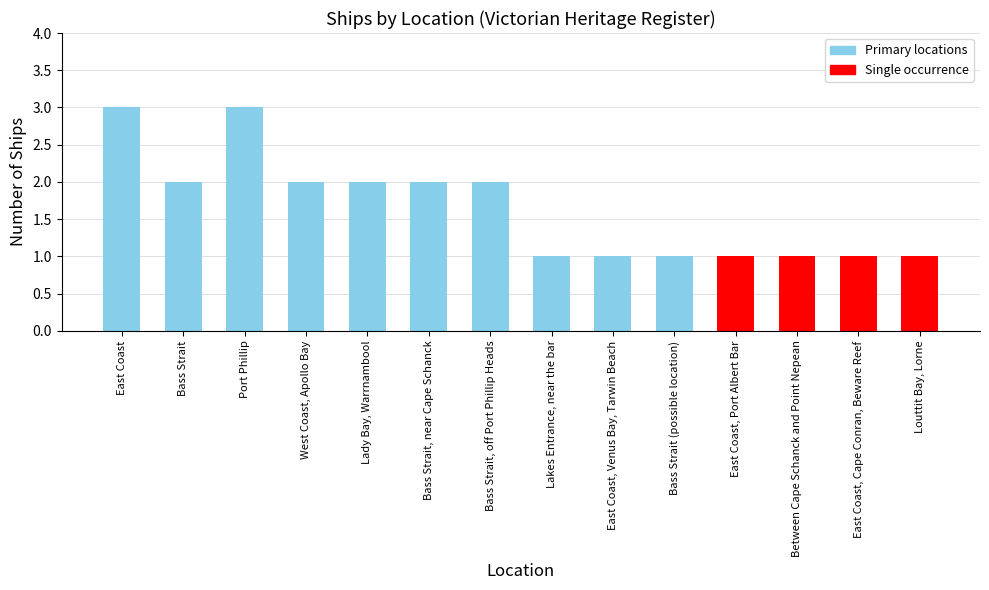

What is the greatest value displayed?

3